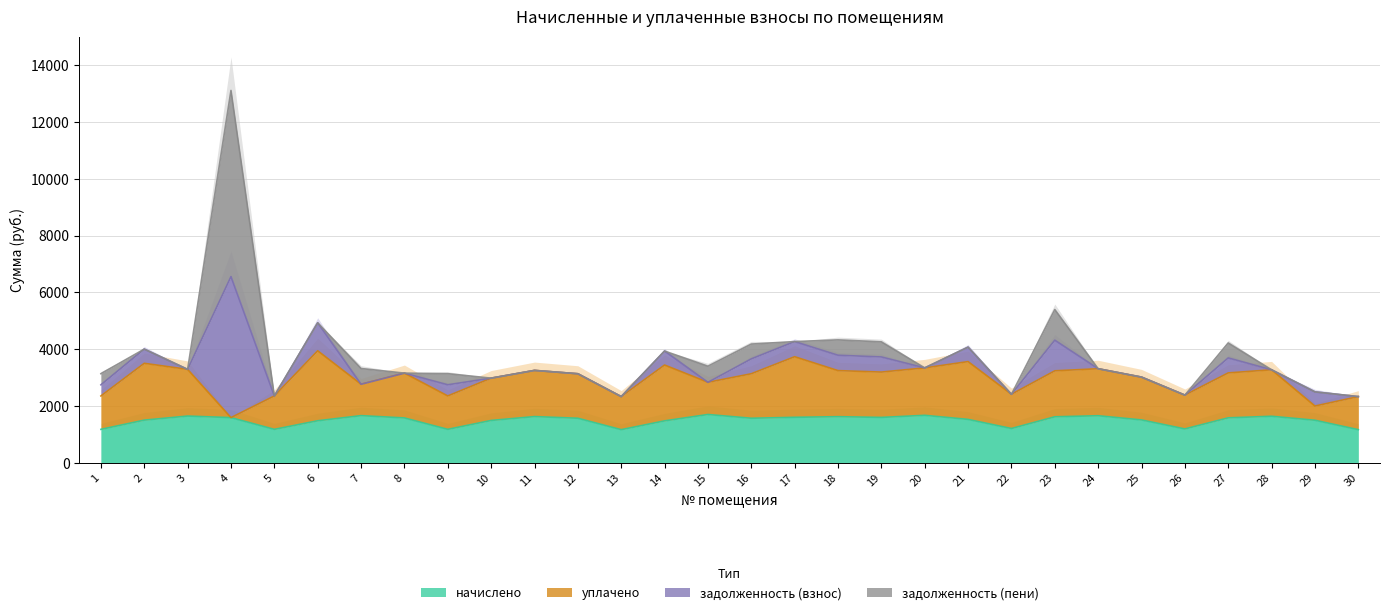

What is the average value of the задолженность (пени) series?

388.7